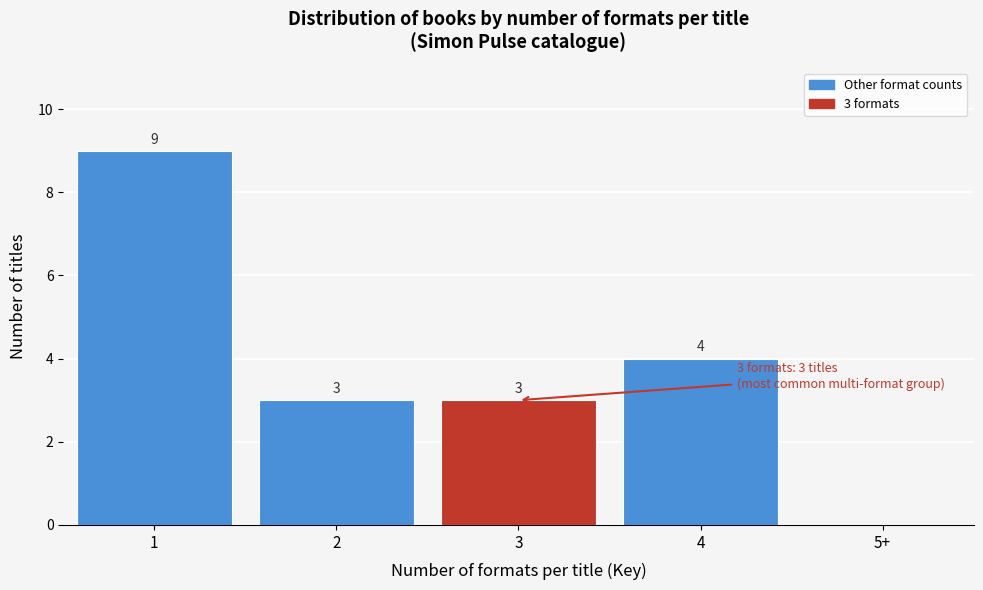

Reading right to left, list all the values displayed in this chart.

5+=0	4=4	3=3	2=3	1=9